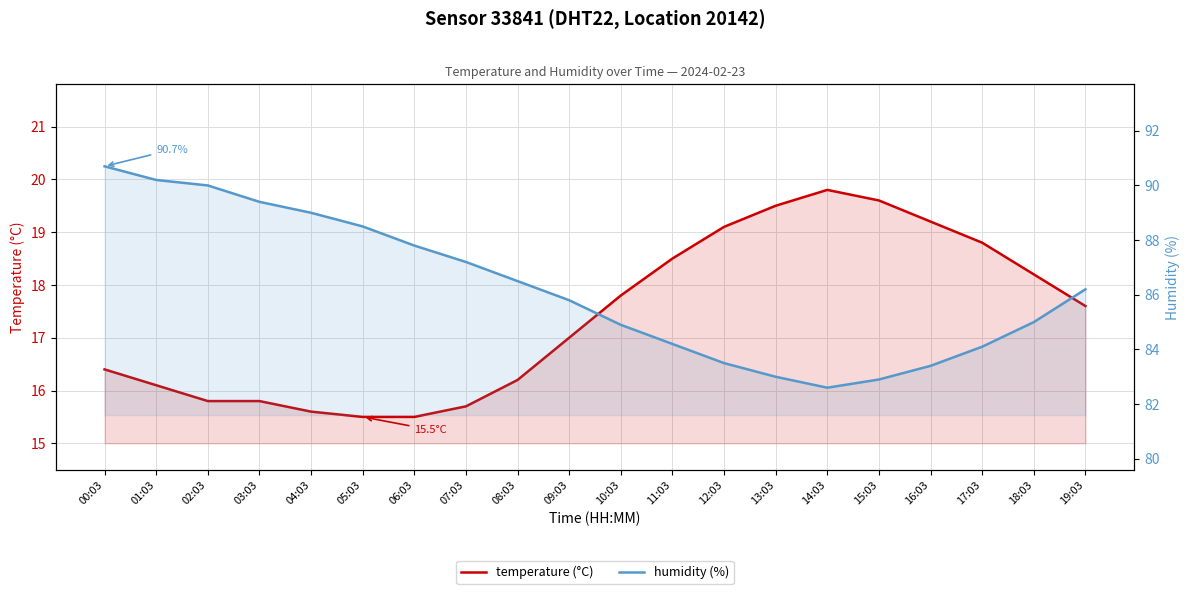

What is the difference between the second highest and minimum values in the temperature (°C) series?

4.1